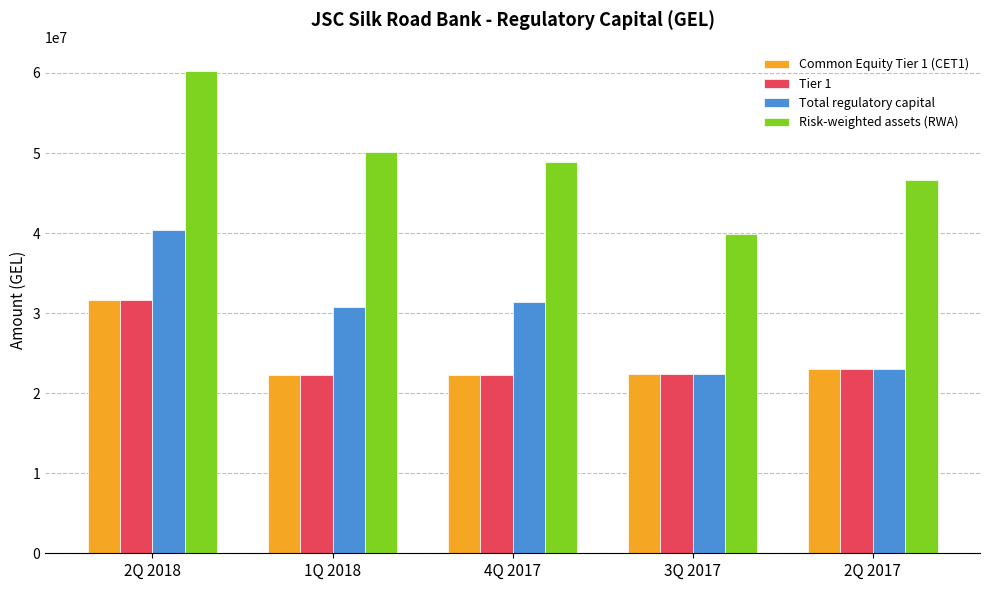

What is the difference between the Common Equity Tier 1 (CET1) values at 4Q 2017 and 2Q 2017?

751468.4